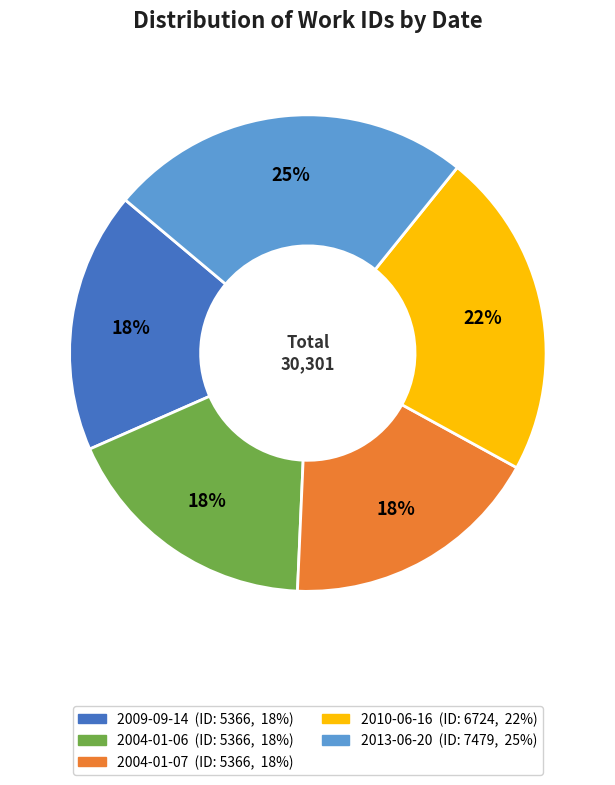

Count the number of slices in the pie.

5